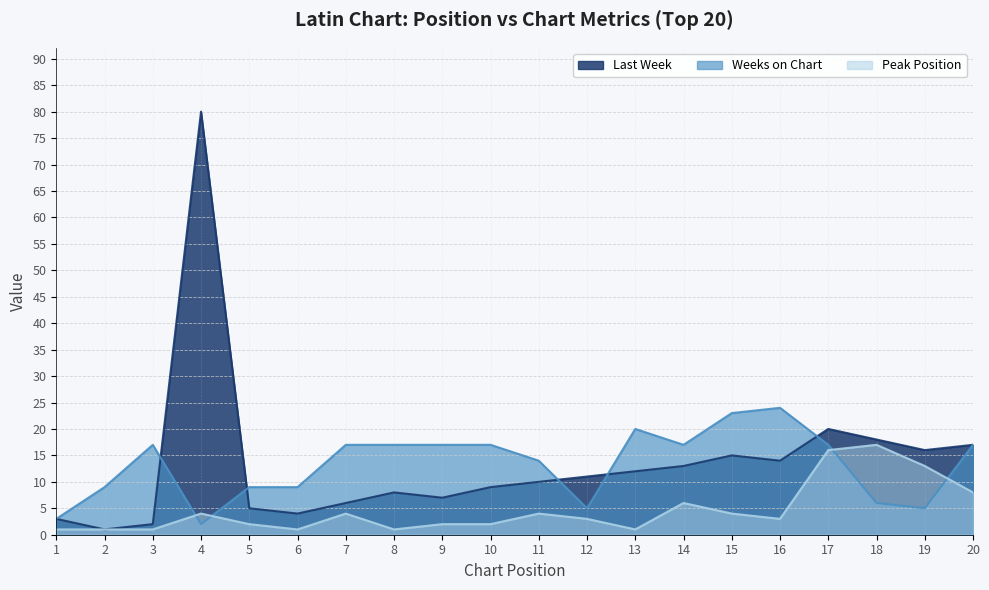

What are all the series names shown in the legend?

Last Week, Weeks on Chart, Peak Position